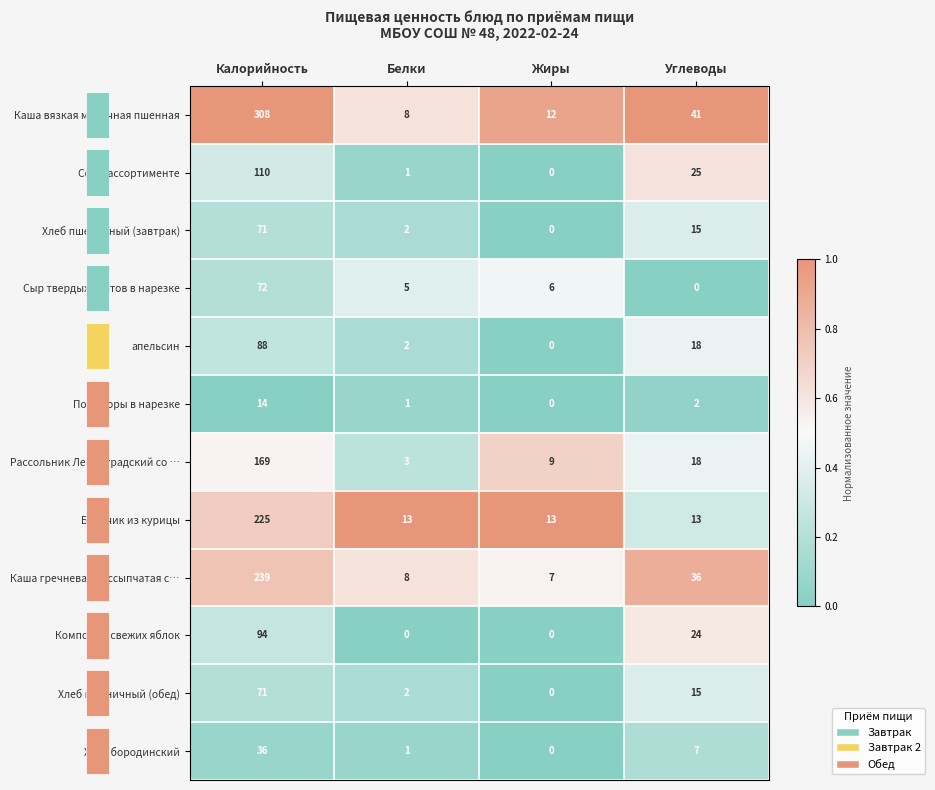

At how many categories does at least one series exceed 0?

4